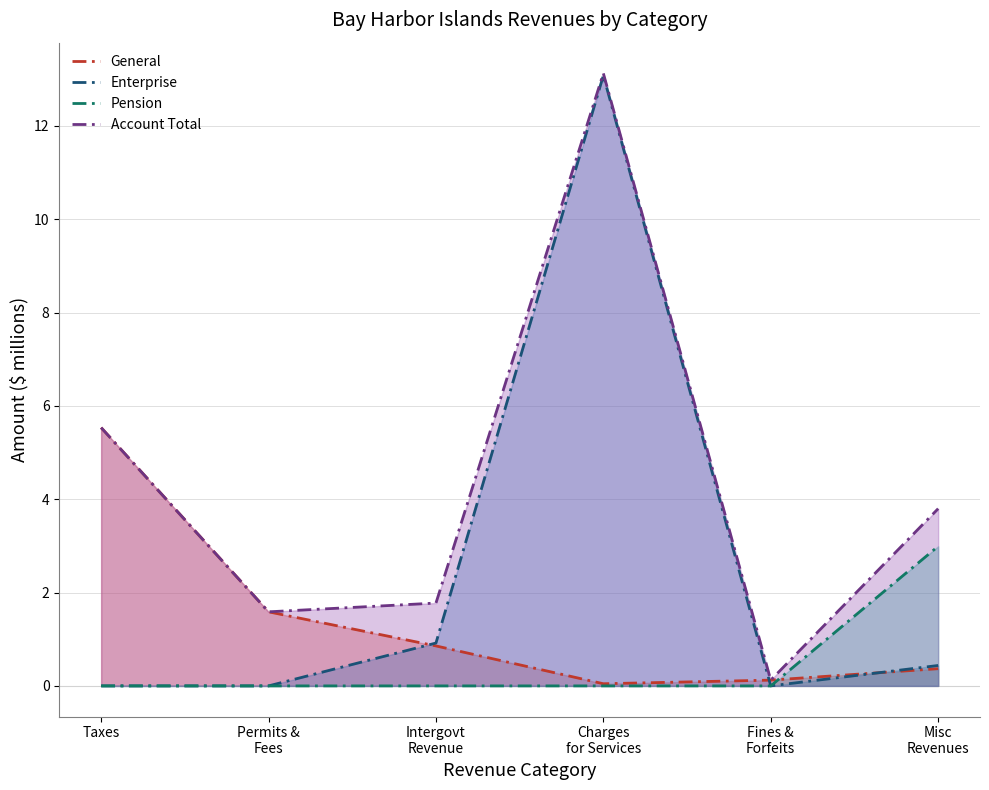

List the series in order of their peak value, highest first.

Account Total, Enterprise, General, Pension